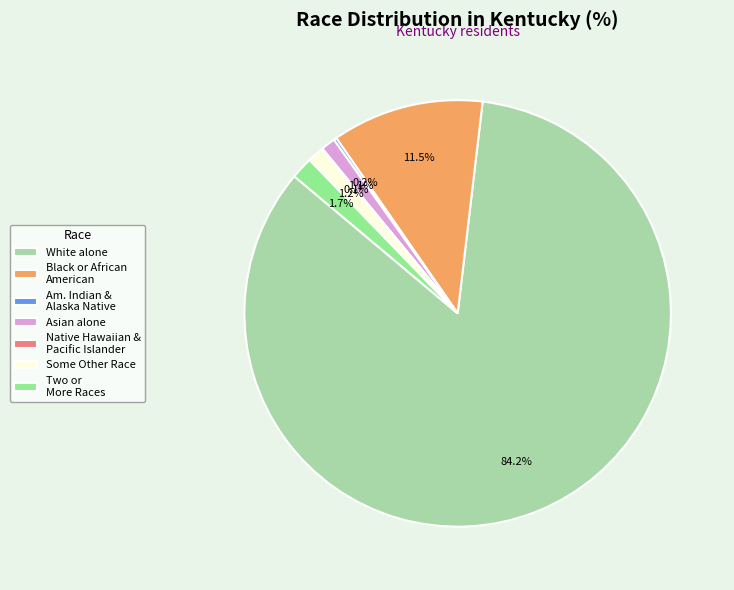

Is there a majority slice in this chart?

Yes